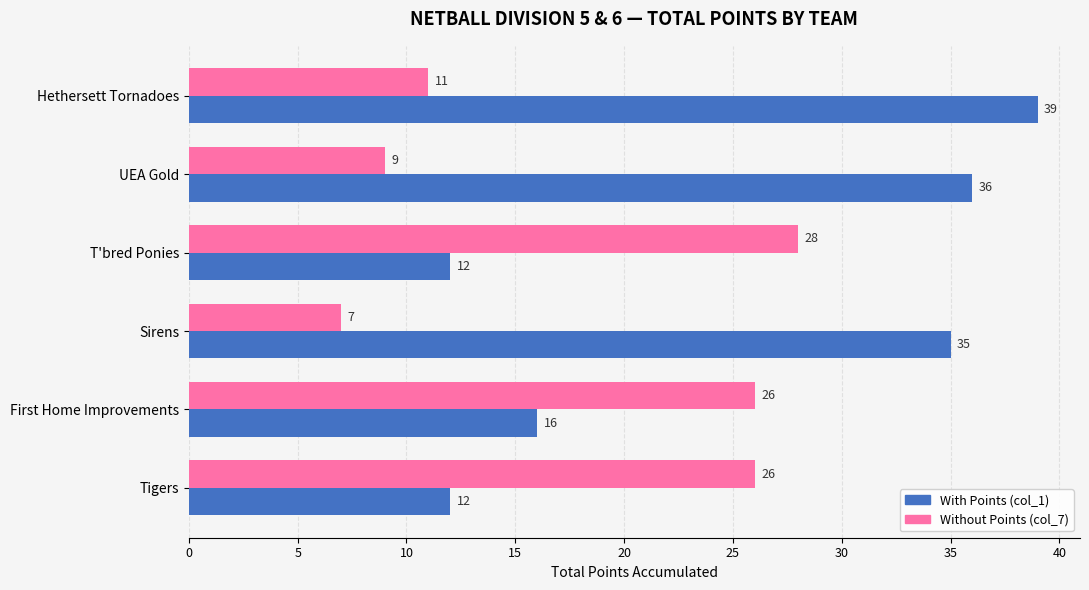

What is the smallest value displayed?

7